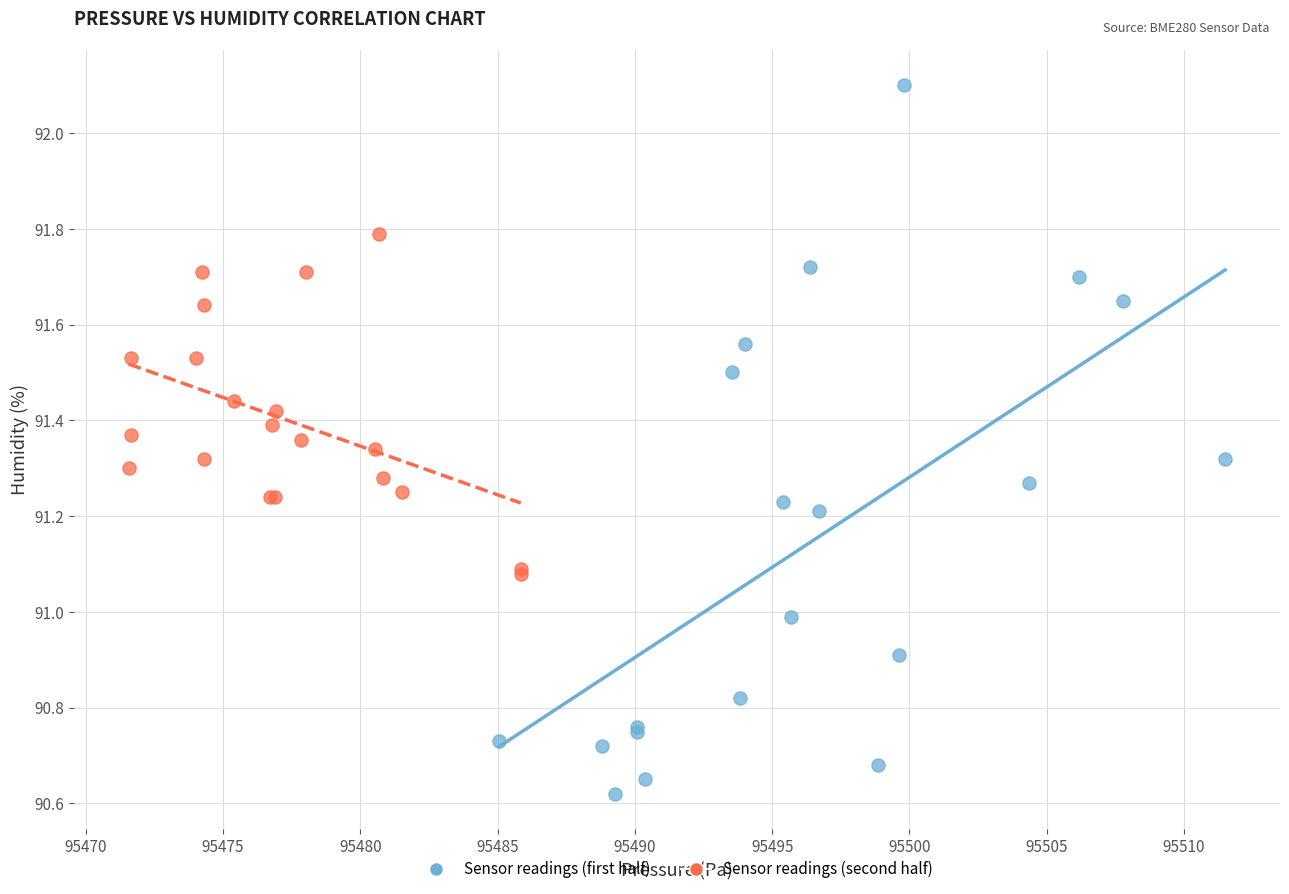

Which series reaches the minimum Y coordinate?

Sensor readings (first half)